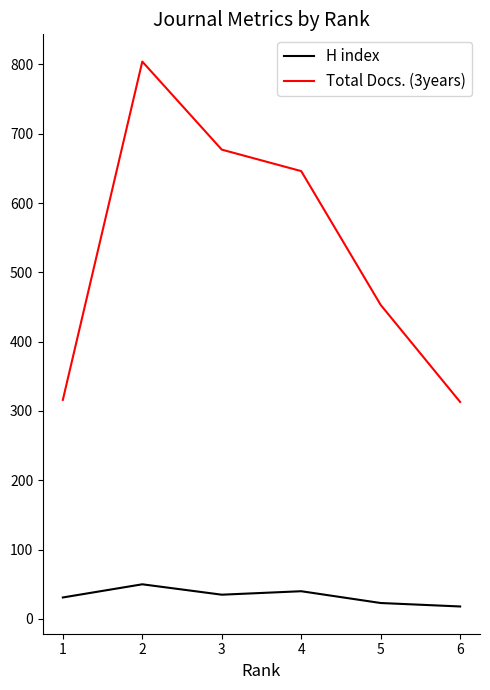

What is the difference between the maximum and minimum values in the Total Docs. (3years) series?

491